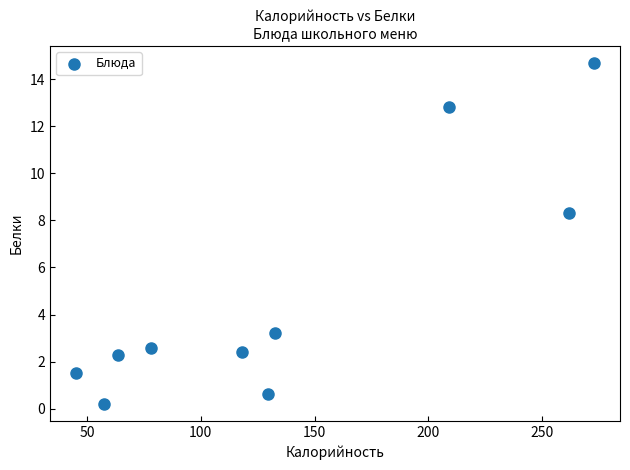

What is the range of Y values (max minus min)?

14.5